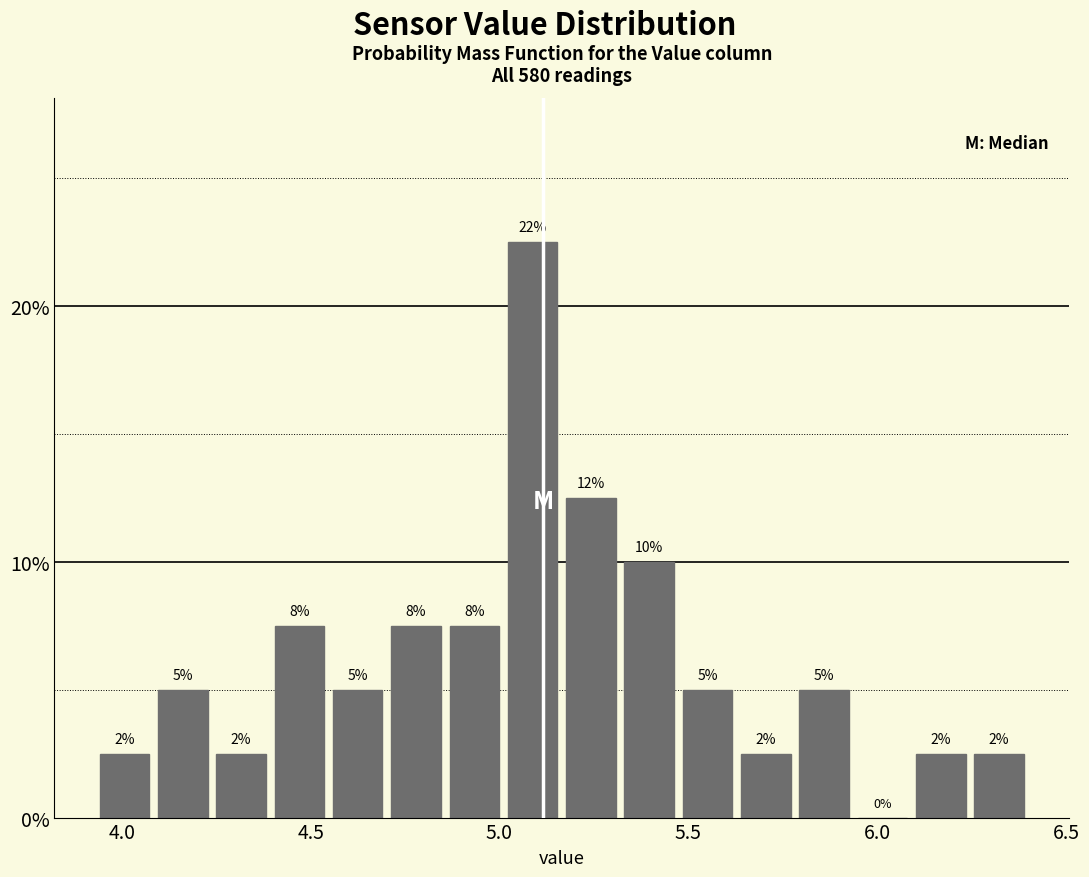

Read against the x-axis, roughly where is the centre of the tallest bar?

5.10